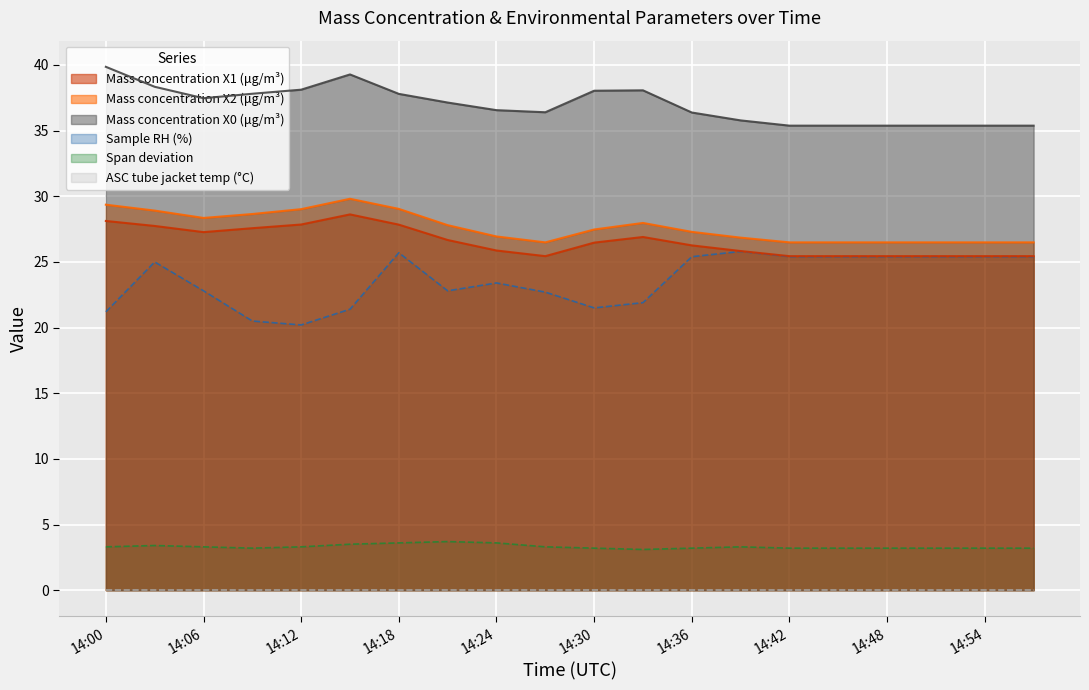

Read the Mass concentration X1 (μg/m³) value at 14:27.

25.4